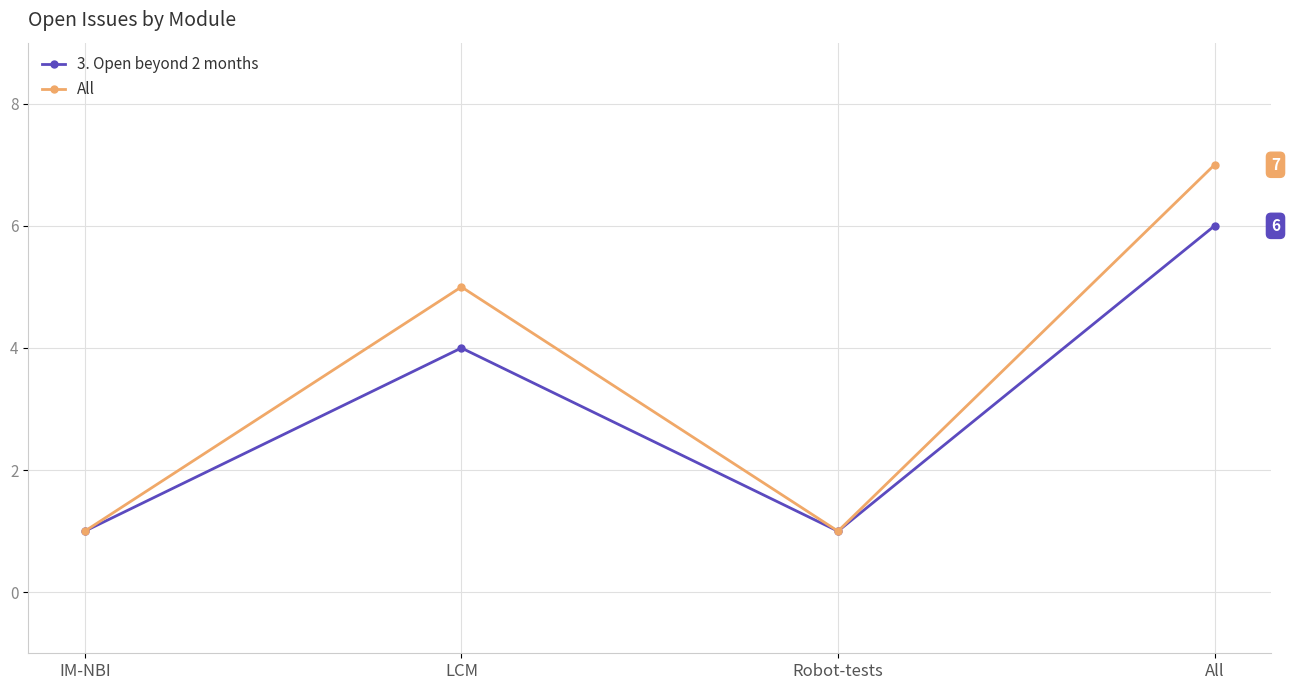

Where is 3. Open beyond 2 months nearest to the value 3?

LCM